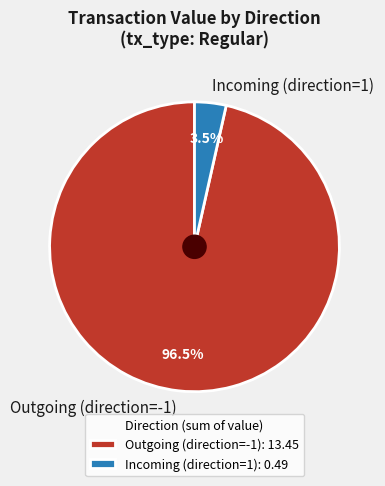

How many slices are in this pie chart?

2